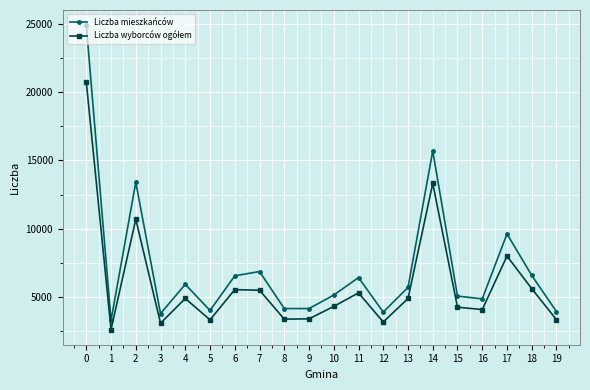

At how many categories does at least one series exceed 5241?

10